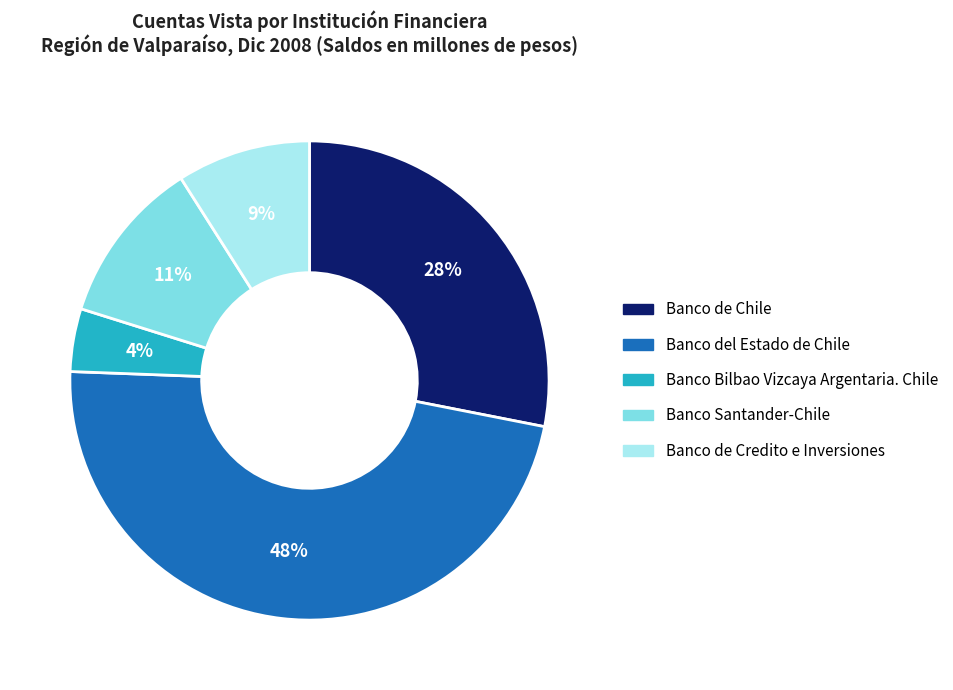

Is Banco del Estado de Chile the majority of the pie?

No